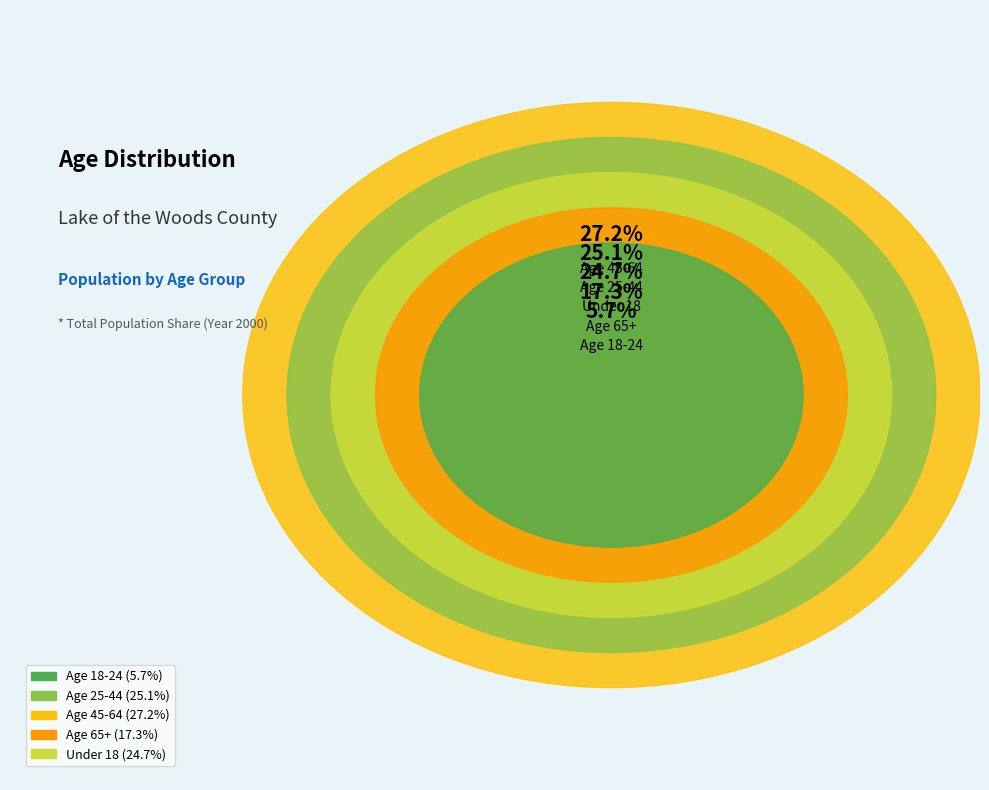

Is there a majority slice in this chart?

No